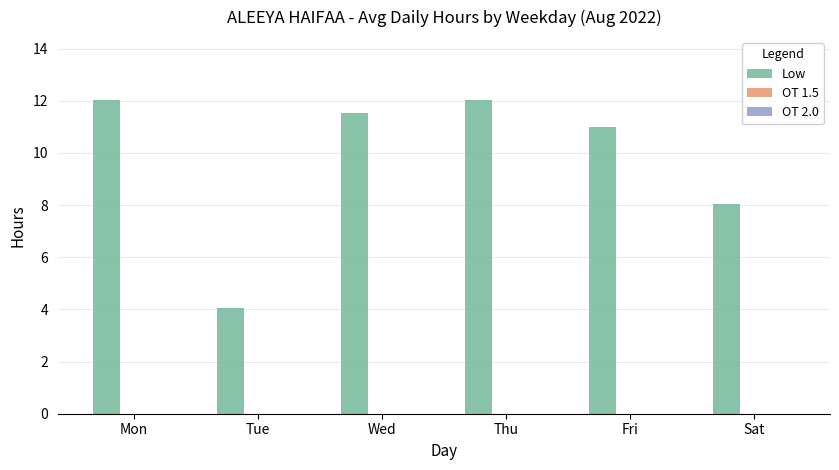

What is the difference between the maximum and second lowest values?

4.0